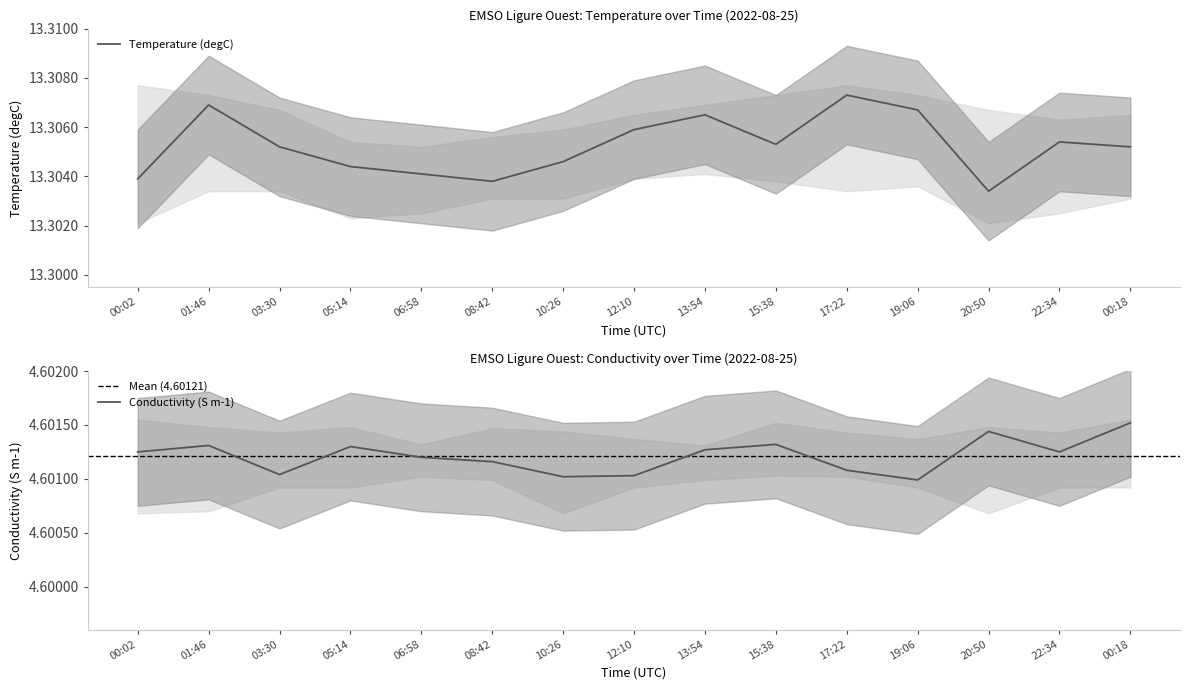

The value of Temperature (degC) at 13:54 is 8.2. True or false?

False